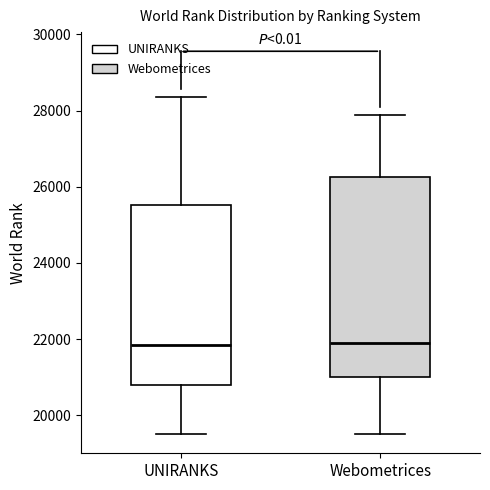

Where is the lower edge of the box for Webometrices on the y-axis? The values are not printed on the chart, so give them approximately, as read against the axis.

21000